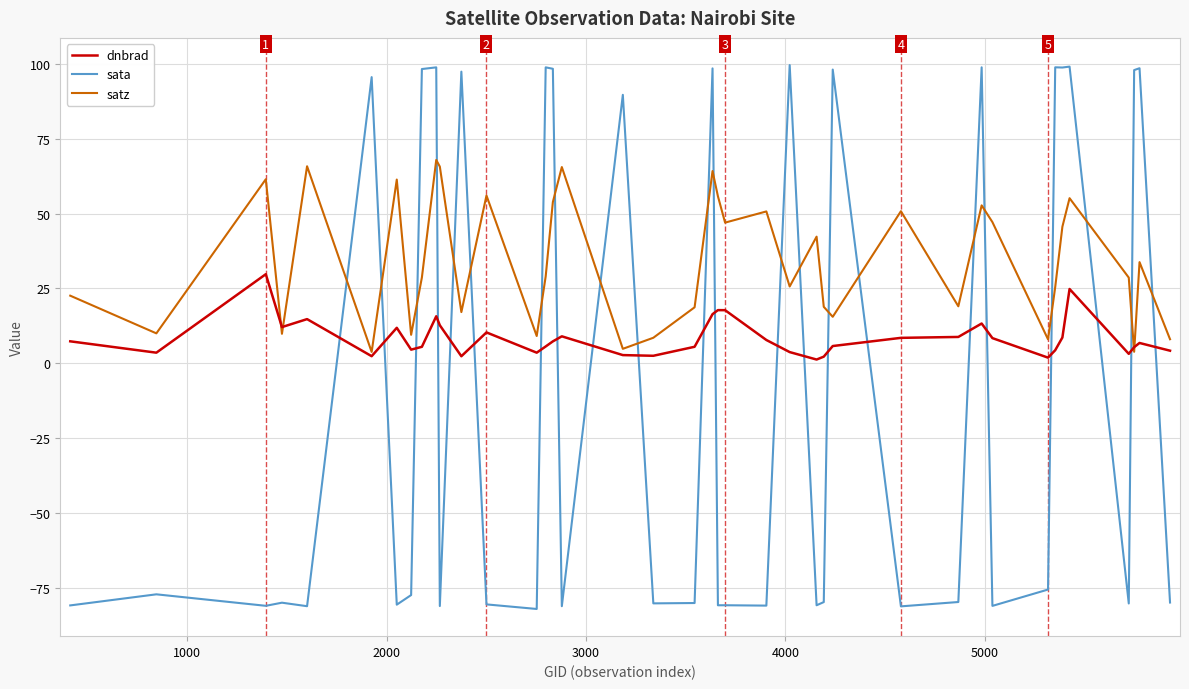

After their last crossing, which series has the higher values: sata or dnbrad?

dnbrad